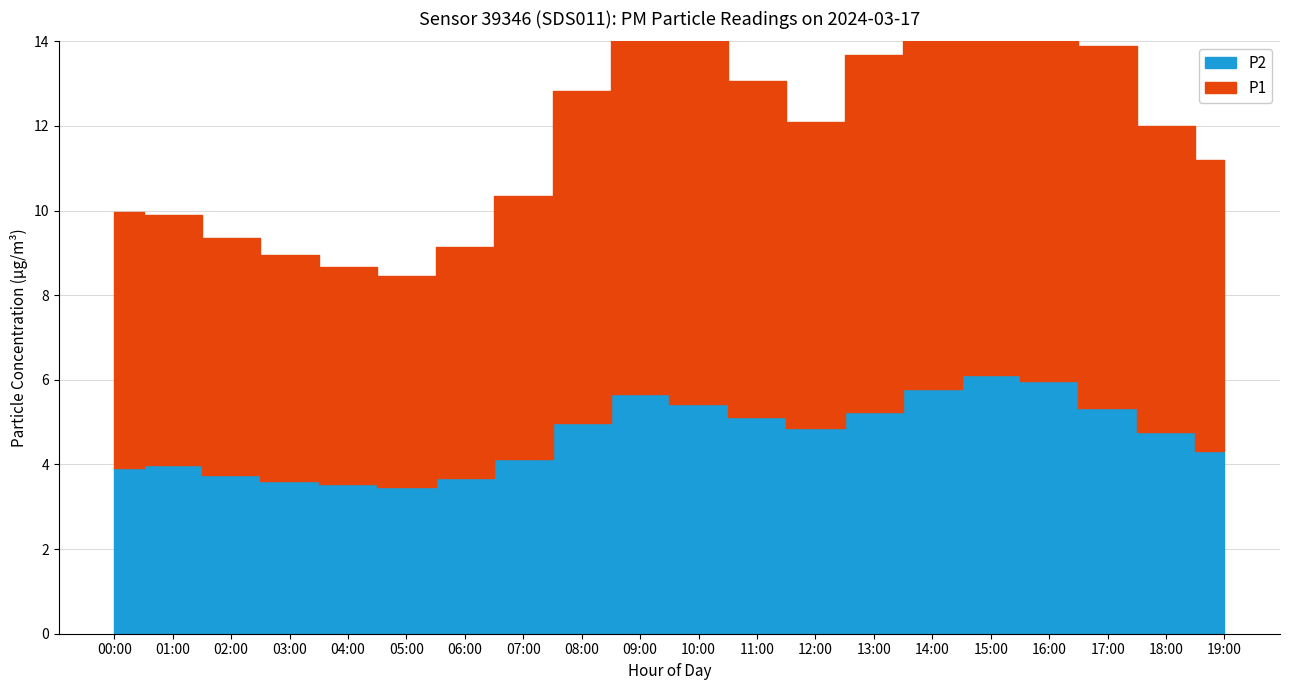

Read the P1 value at 07:00.

6.2